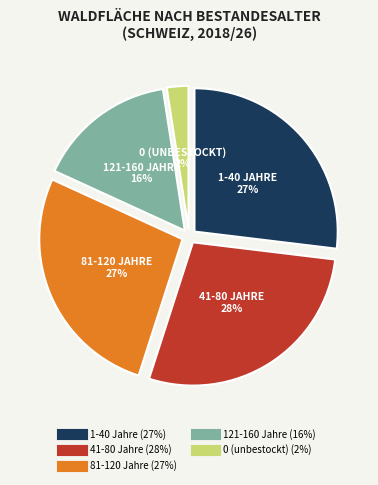

Combined, do 41-80 Jahre and 0 (unbestockt) account for over 50%?

No